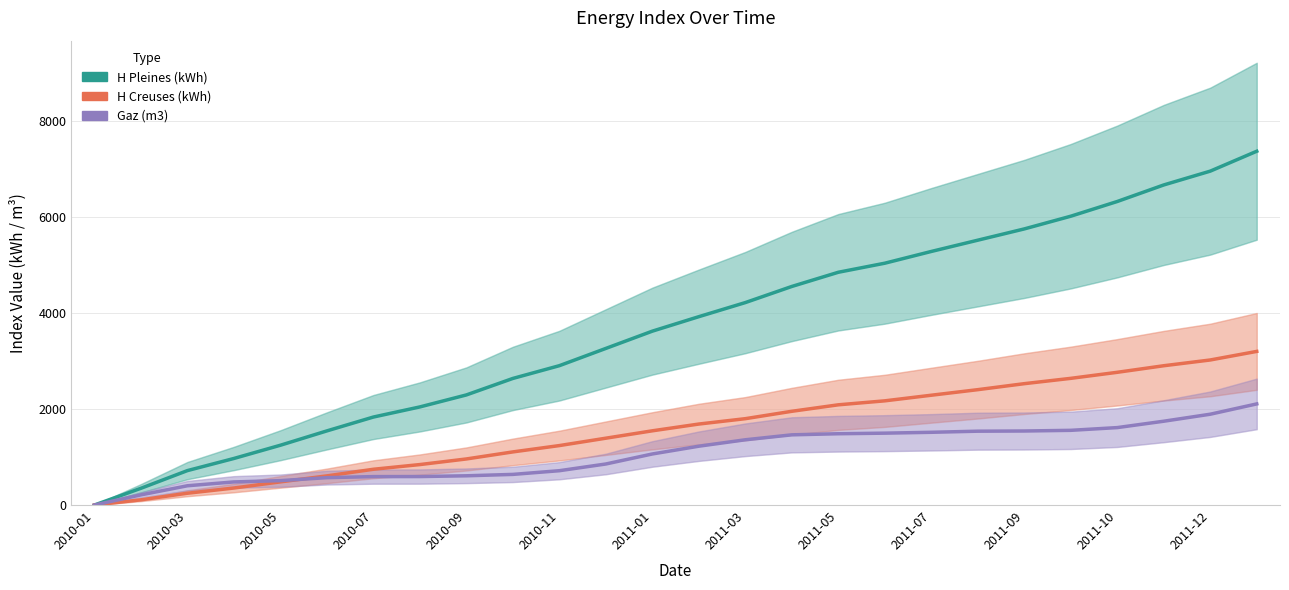

True or false: H Pleines (kWh) and Gaz (m3) cross at least once.

False